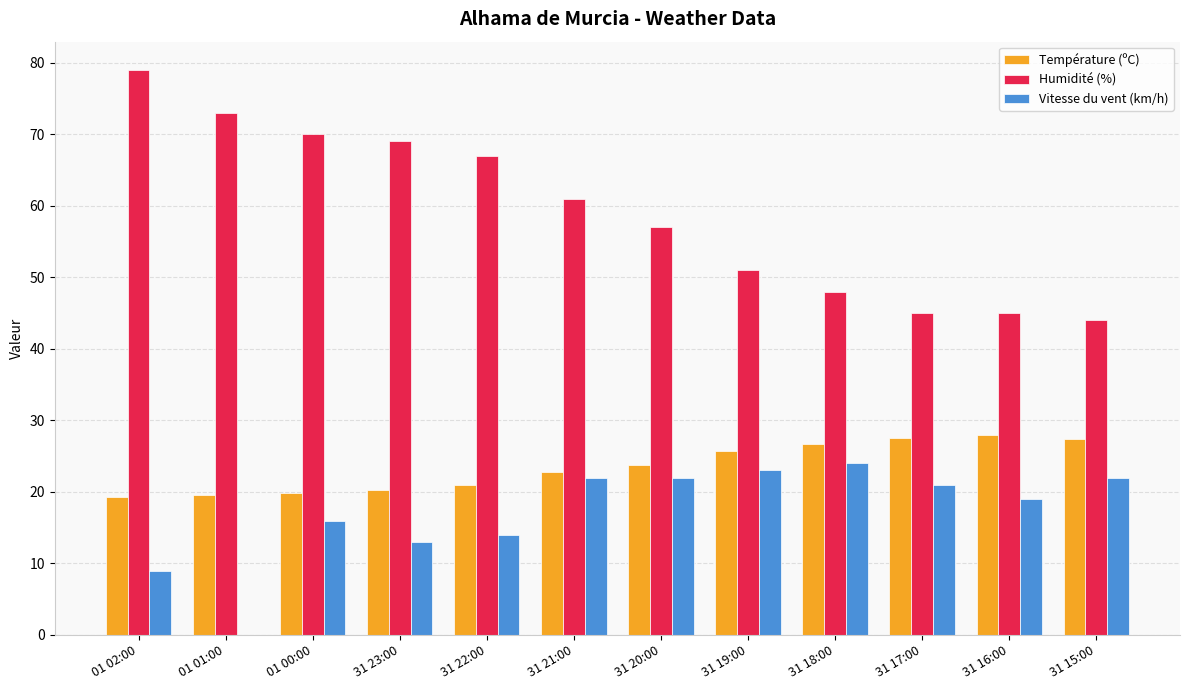

The Humidité (%) series shows 17.8 at 31 15:00. True or false?

False